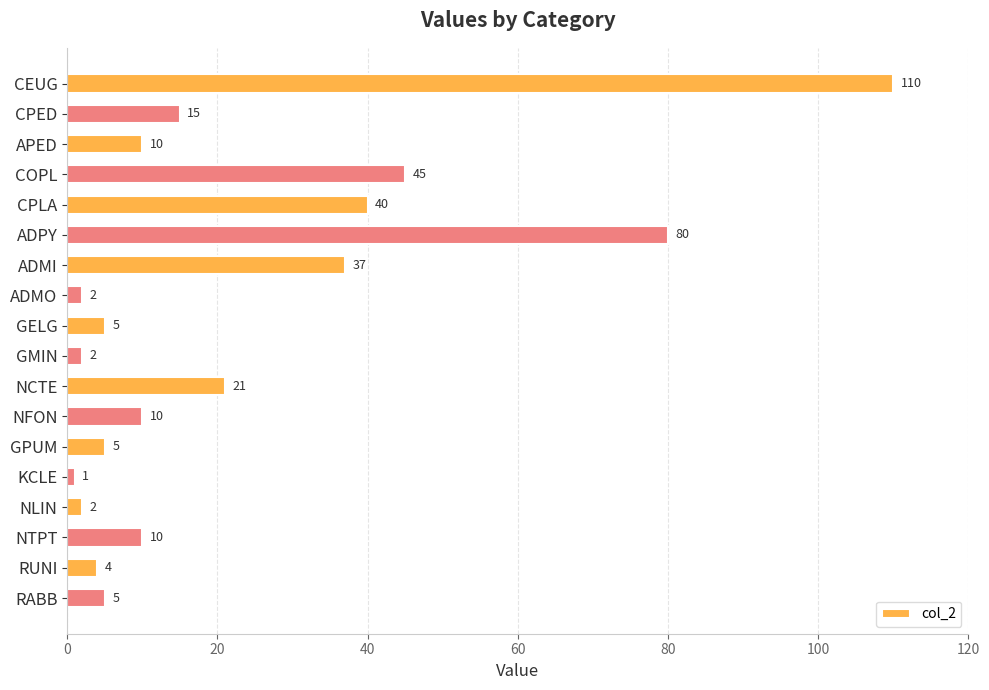

What is the label of the 13th bar from the top?

GPUM